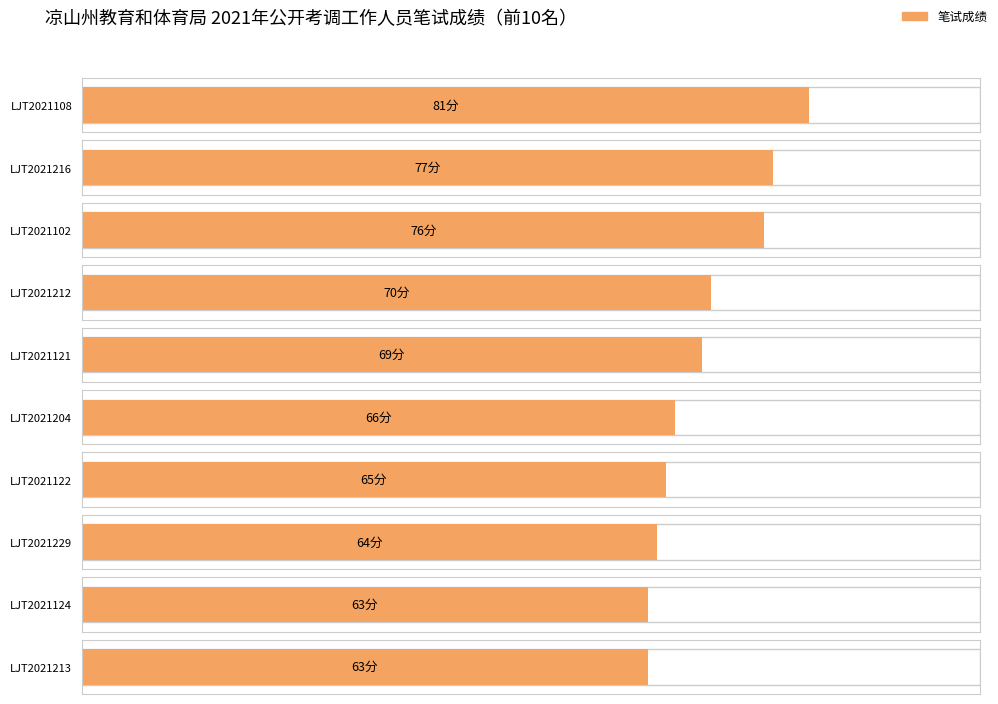

Reading right to left, list all the values displayed in this chart.

Top 10 Scores: LJT2021213=63	LJT2021124=63	LJT2021229=64	LJT2021122=65	LJT2021204=66	LJT2021121=69	LJT2021212=70	LJT2021102=76	LJT2021216=77	LJT2021108=81
Rank: LJT2021213=9	LJT2021124=9	LJT2021229=8	LJT2021122=7	LJT2021204=6	LJT2021121=5	LJT2021212=4	LJT2021102=3	LJT2021216=2	LJT2021108=1